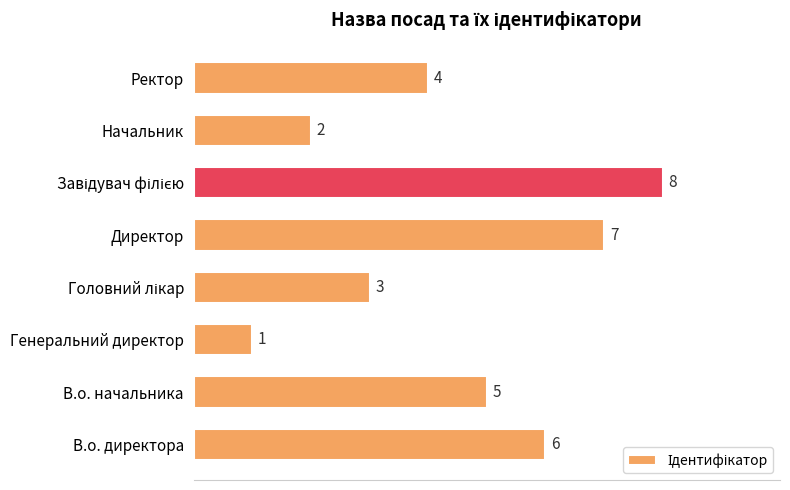

How many values are between 3 and 7?

5